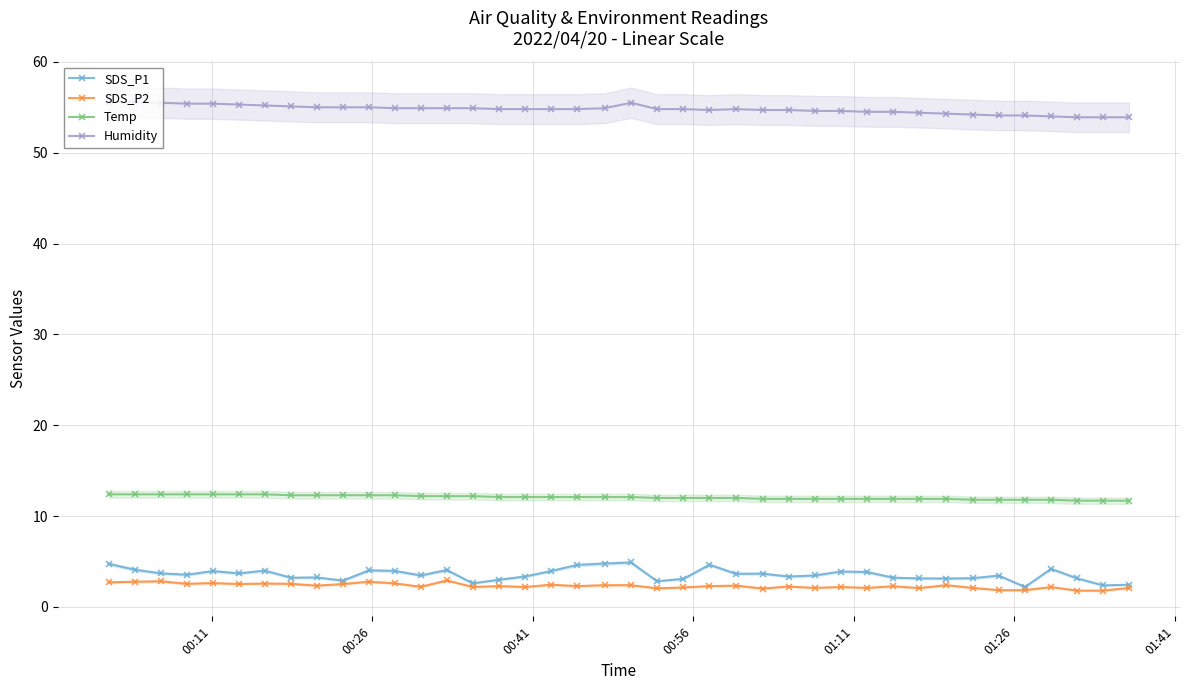

True or false: Humidity and SDS_P1 cross at least once.

False